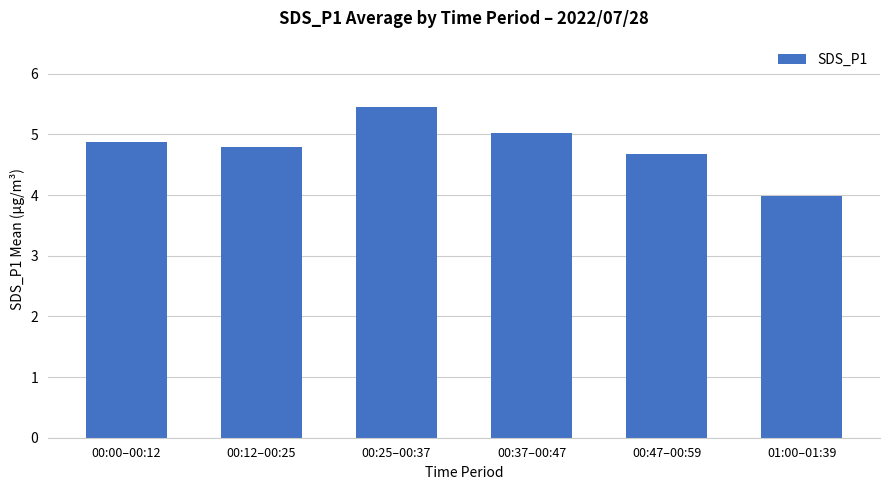

True or false: the data shows 6.9 at 01:00–01:39.

False